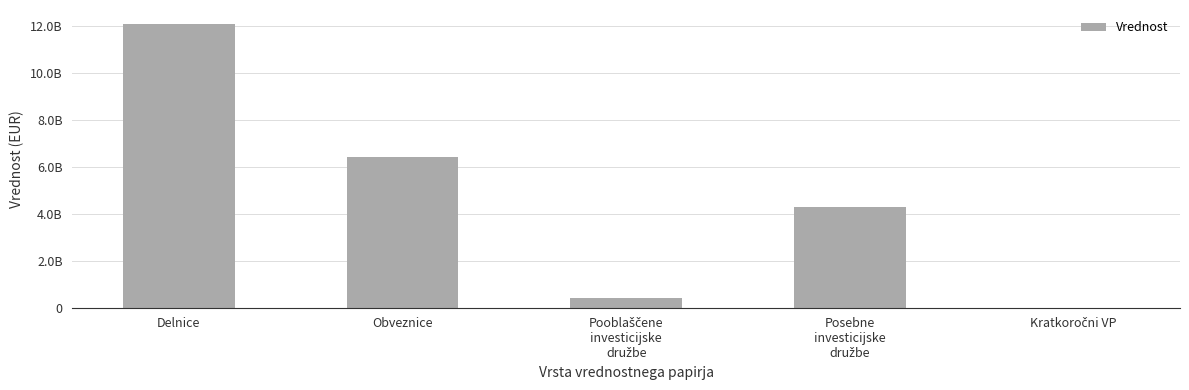

What is the label of the 4th bar from the left?

Posebne
investicijske
družbe